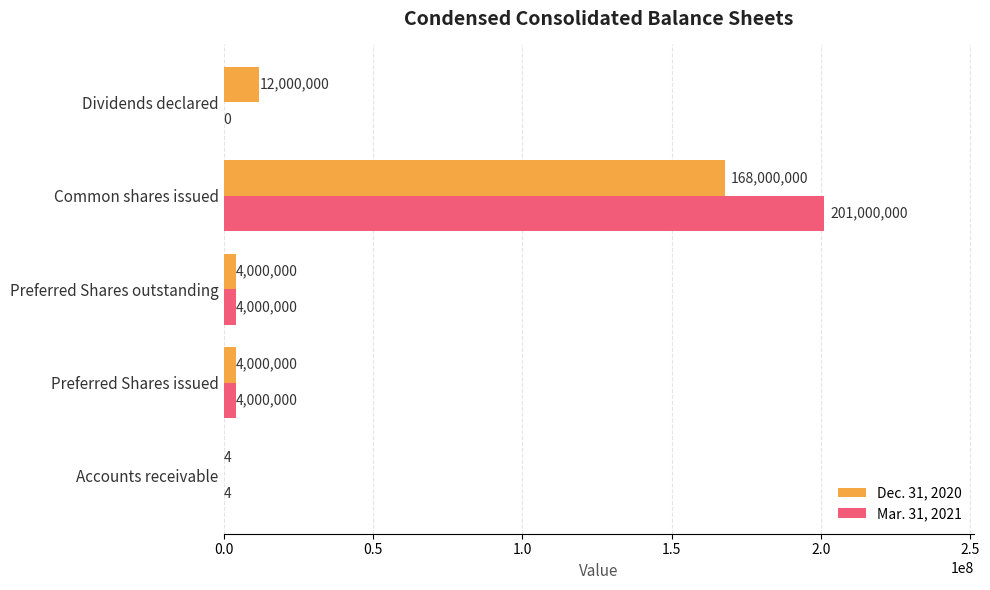

What is the approximate value of Mar. 31, 2021 at Accounts receivable?

4